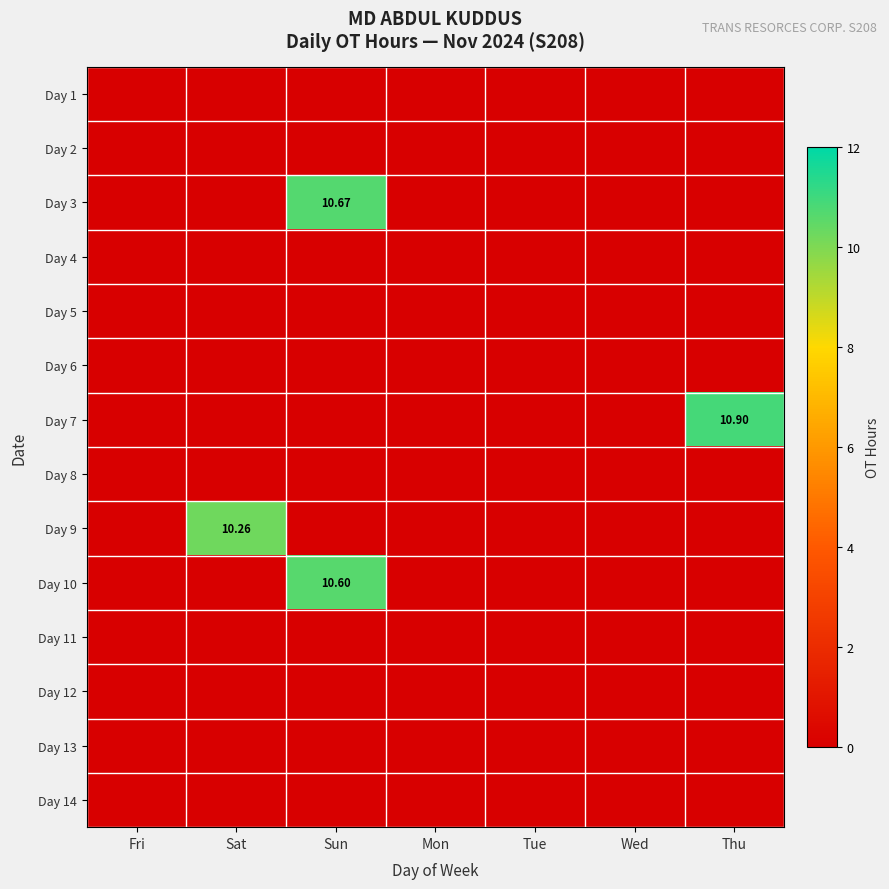

Which series has the largest total across all categories?

Day 7